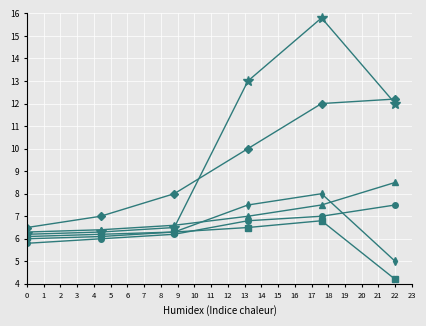

What is the minimum value shown in the chart?

4.2